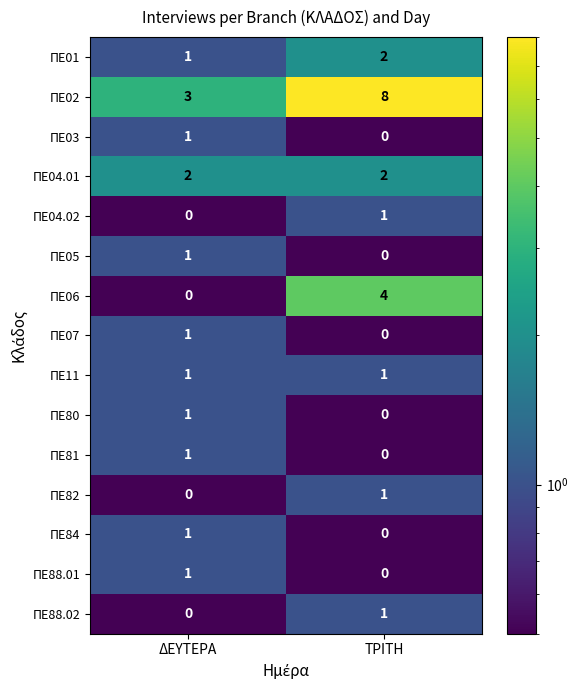

What is the sum of the ΠΕ04.01 values at ΤΡΙΤΗ and ΔΕΥΤΕΡΑ?

4